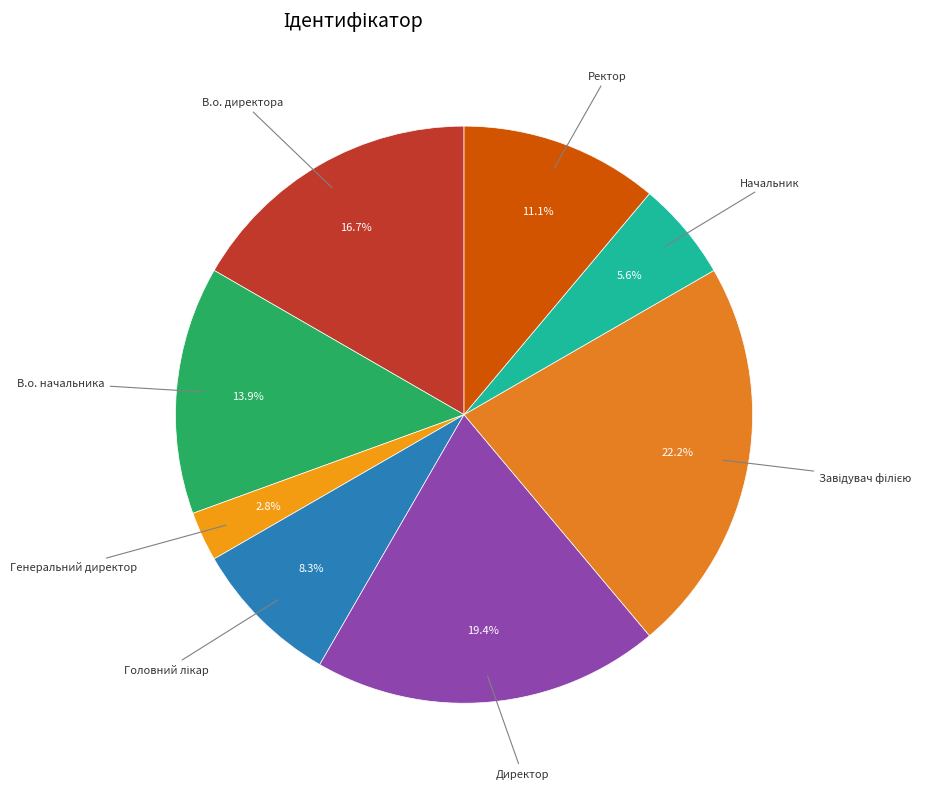

The Начальник slice represents 6% of the pie. True or false?

True